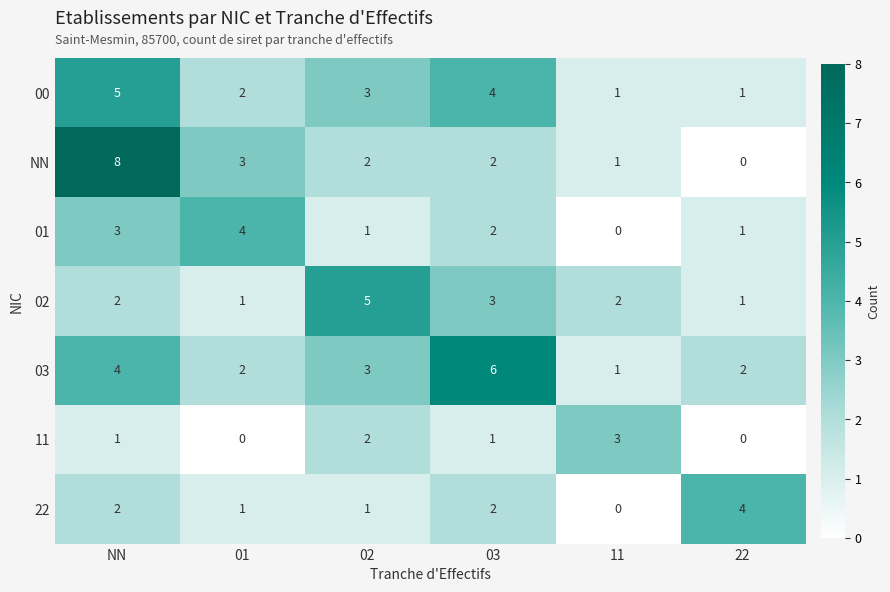

How many categories are shown in the chart?

6